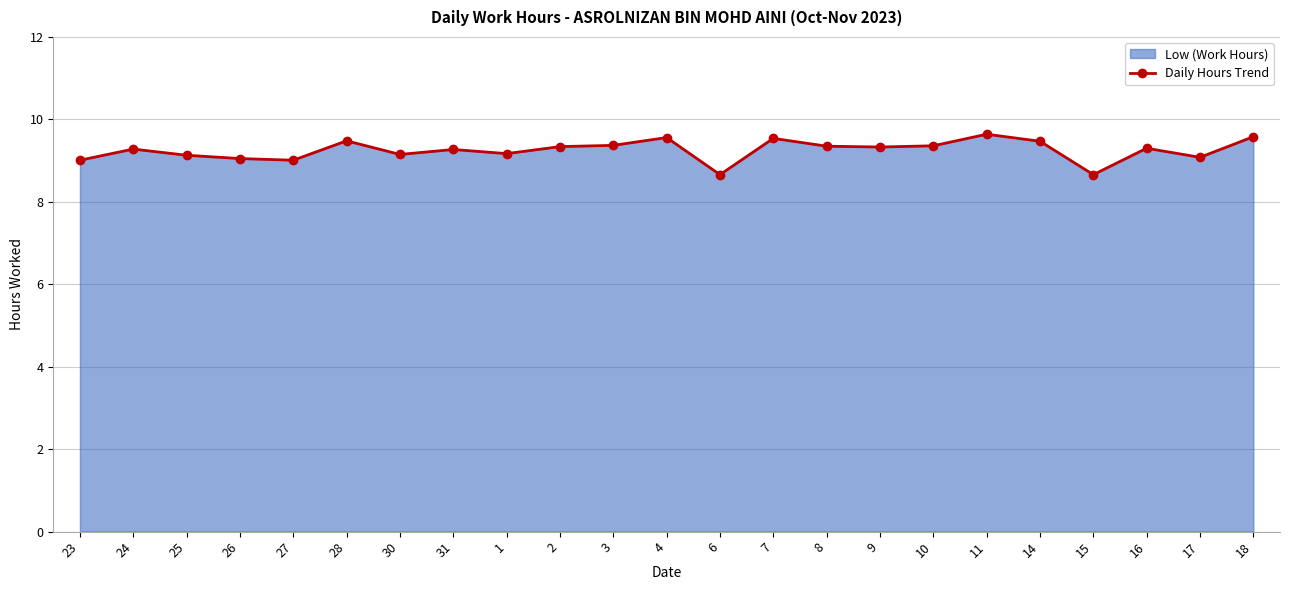

Rank the categories by value from highest to lowest.

11, 18, 4, 7, 28, 14, 3, 10, 8, 2, 9, 16, 24, 31, 1, 30, 25, 17, 26, 23, 27, 6, 15